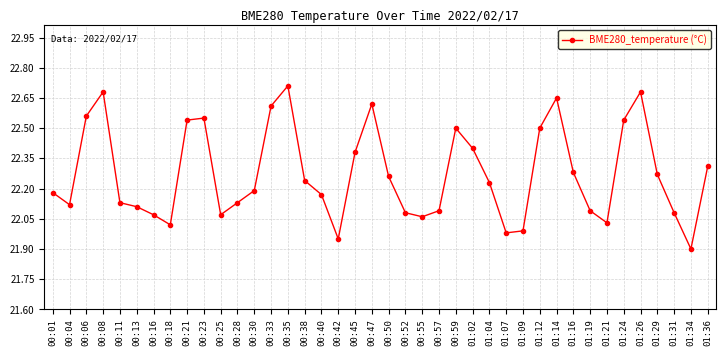

What position from the right is 00:01?

40